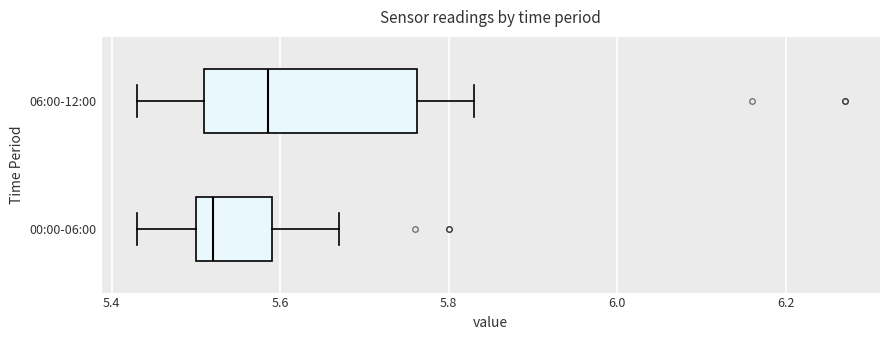

Which box's median line is the furthest to the right?

06:00-12:00